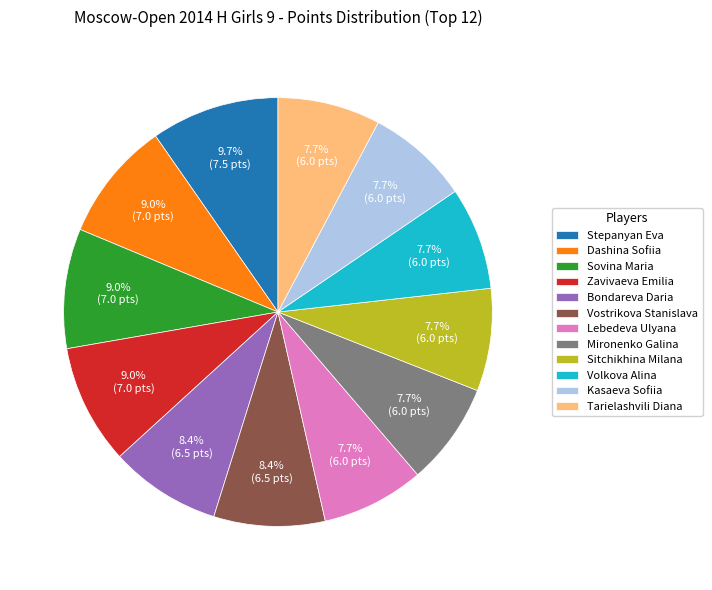

Approximately how many times larger is the value at Stepanyan Eva compared to Sovina Maria?

1.1